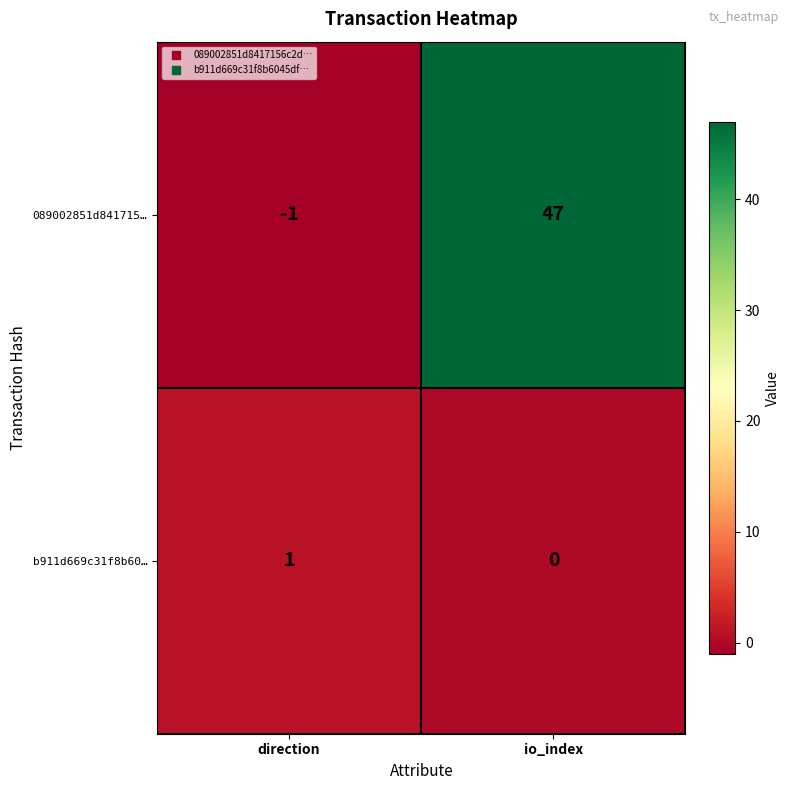

Which series has the widest spread of values?

089002851d841715…